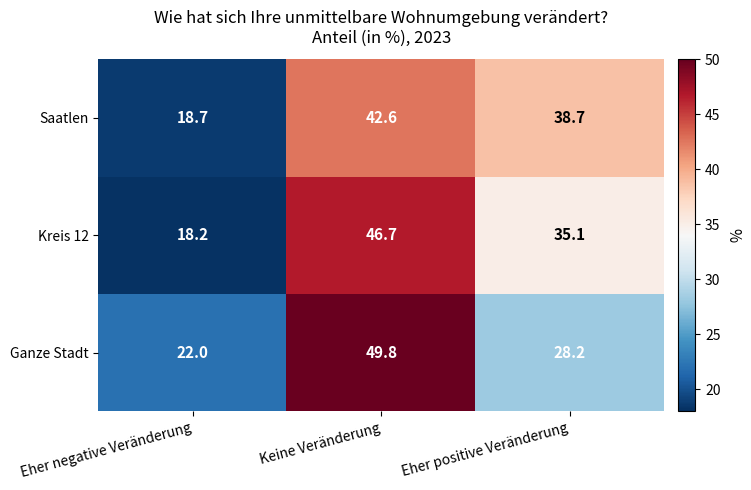

At Eher positive Veränderung, list the series in order from smallest to largest.

Ganze Stadt, Kreis 12, Saatlen